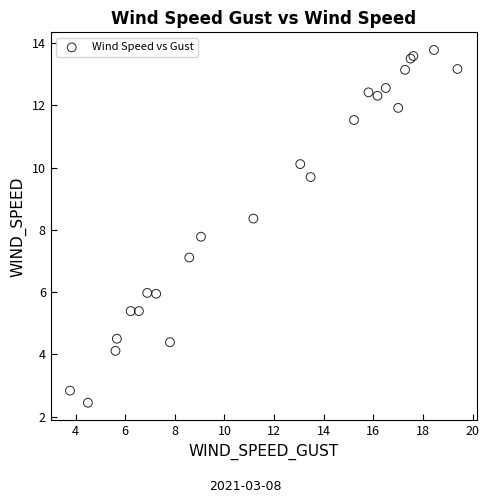

What Y value in the scatter plot is closest to 8?

7.8